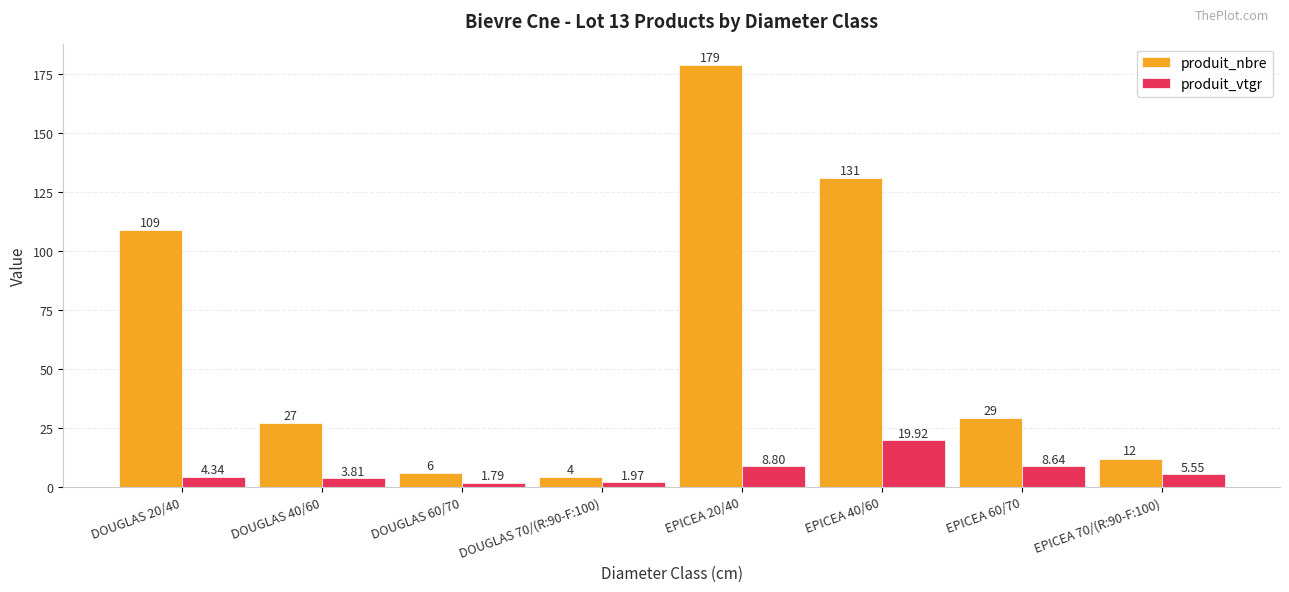

Is the value of produit_nbre at DOUGLAS 60/70 greater than the value of produit_vtgr at DOUGLAS 20/40?

Yes